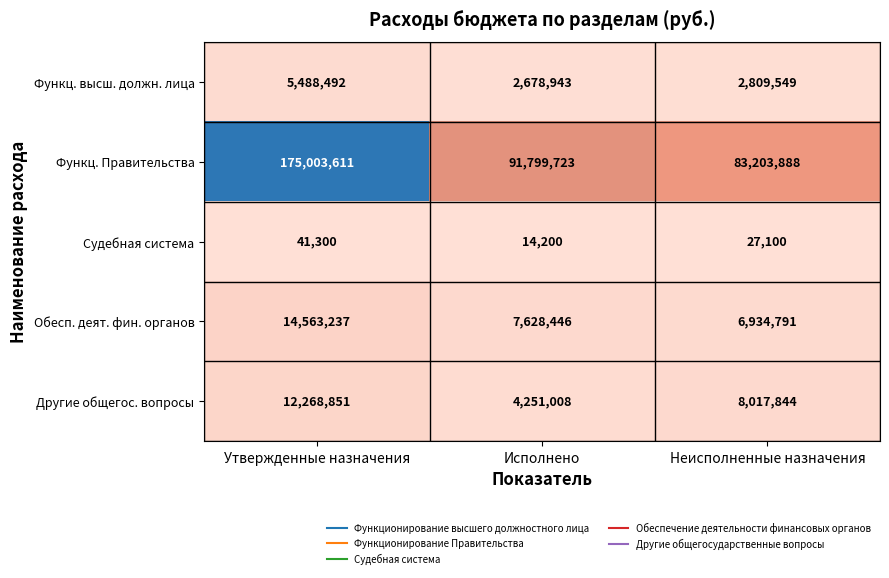

How many values in the Обесп. деят. фин. органов series are below 7628446?

1